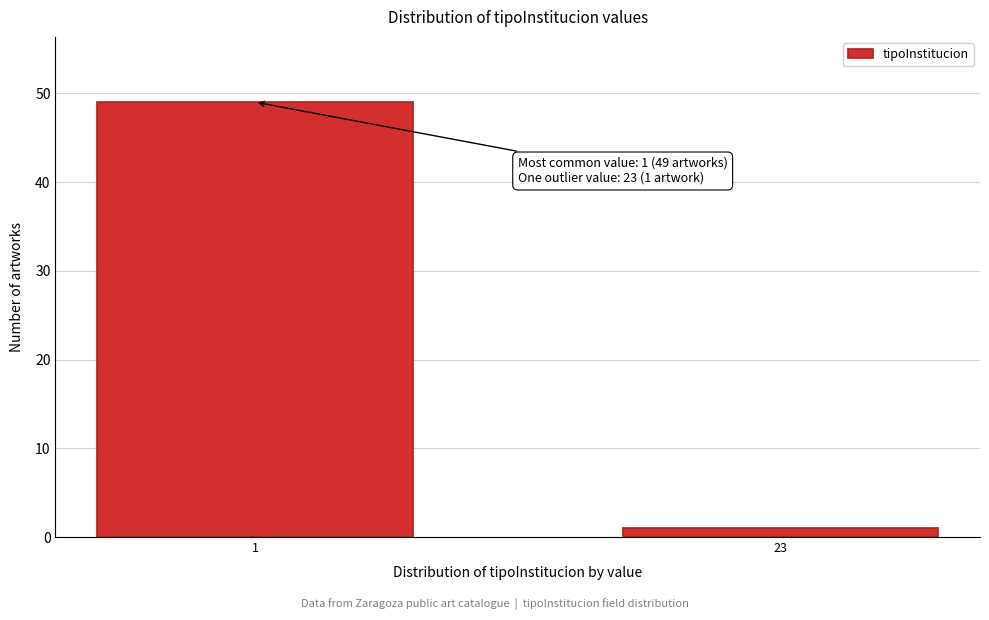

Reading left to right, what are all the values shown in this chart?

49	1